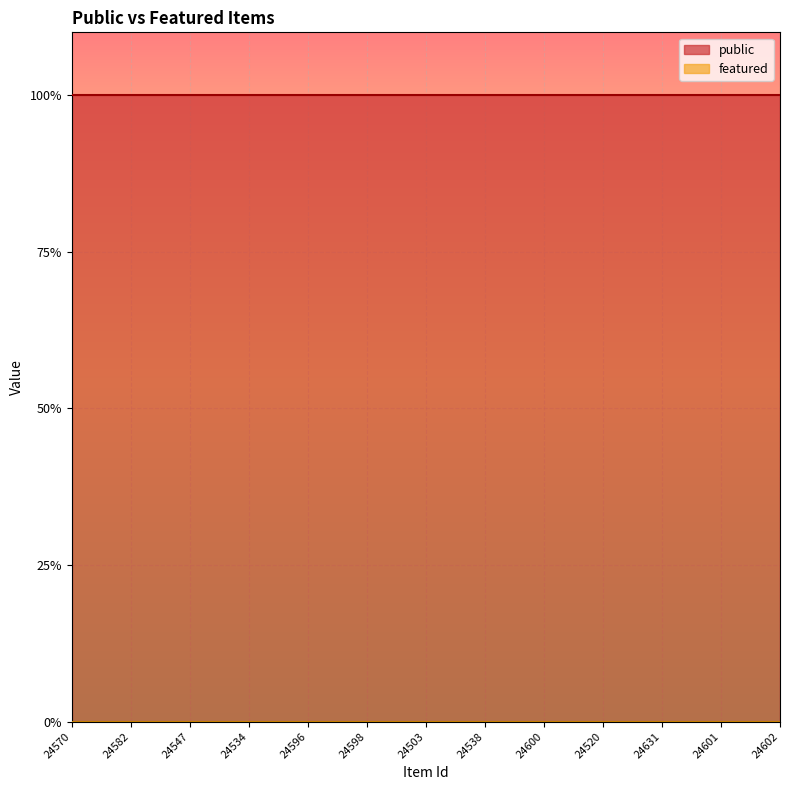

Which label corresponds to the largest value in the chart?

24570